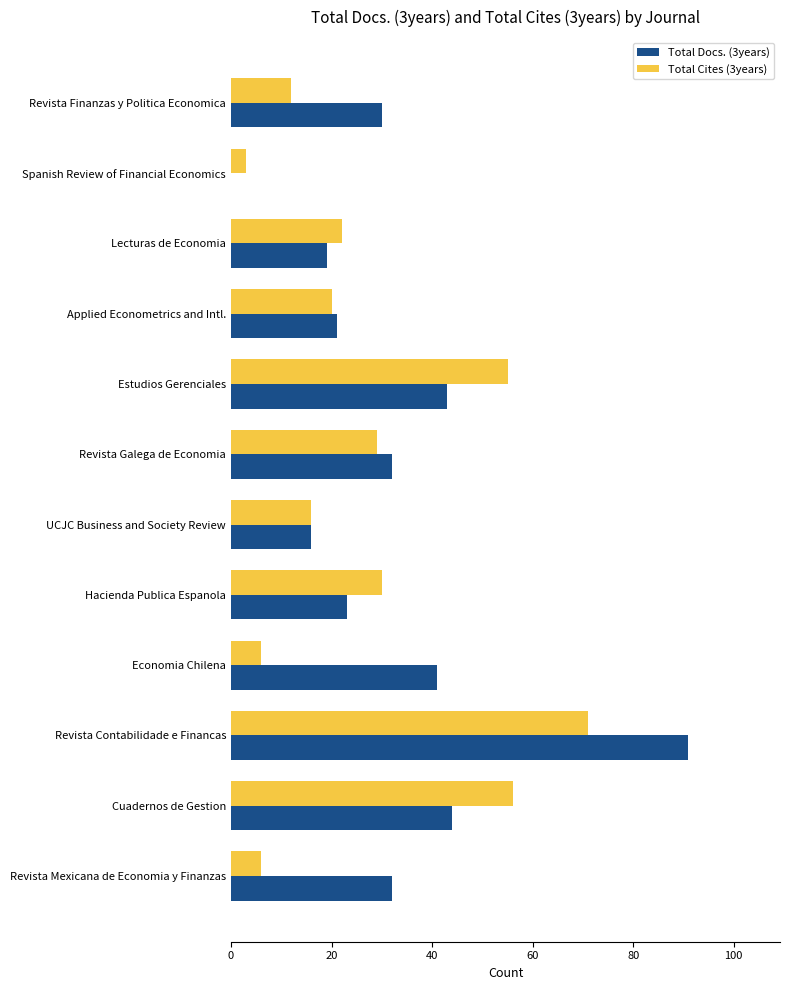

Which series changed the most between Lecturas de Economia and Hacienda Publica Espanola?

Total Cites (3years)